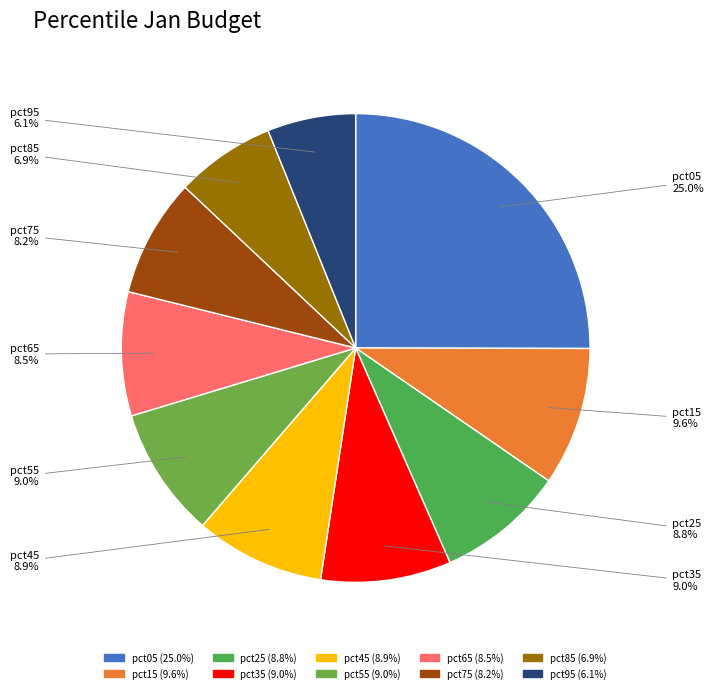

What percentage do pct35 and pct95 together represent?

15.1%